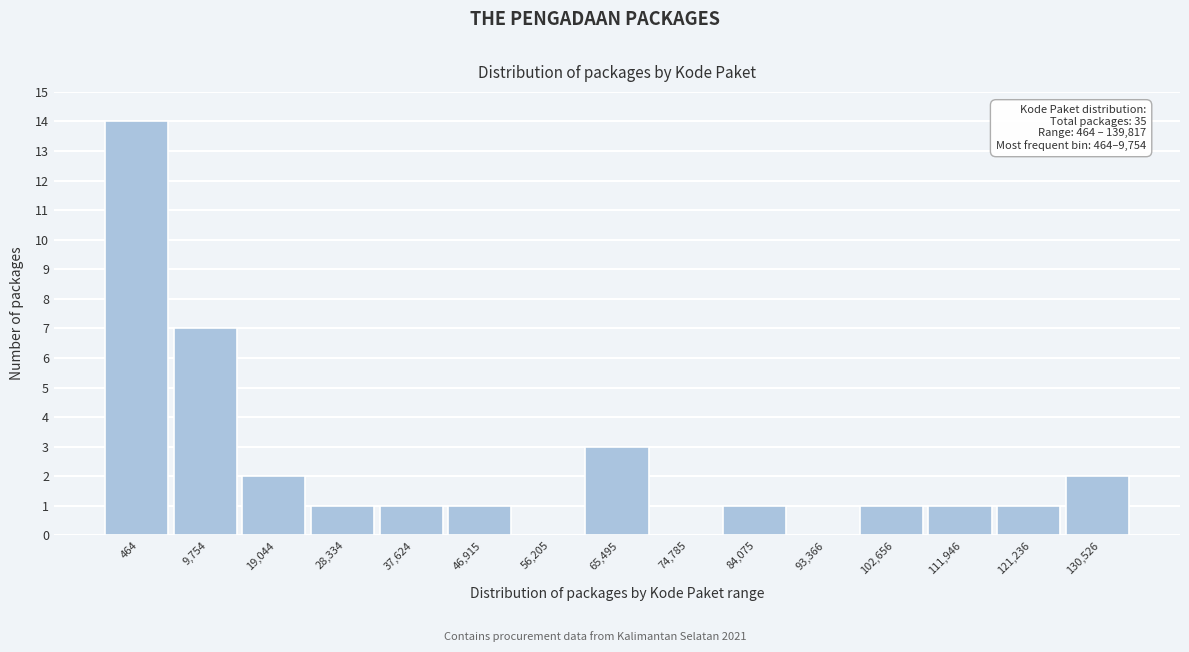

Reading left to right, extract all data points from this chart.

464=14	9,754=7	19,044=2	28,334=1	37,624=1	46,915=1	56,205=0	65,495=3	74,785=0	84,075=1	93,366=0	102,656=1	111,946=1	121,236=1	130,526=2